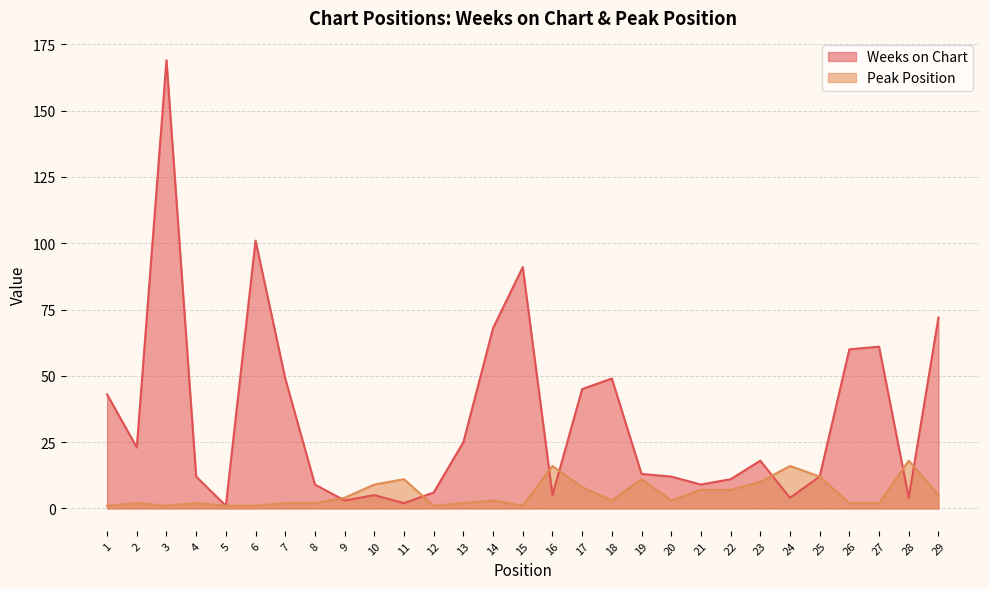

Reading right to left, list all the values displayed in this chart.

Weeks on Chart: 29=72	28=4	27=61	26=60	25=12	24=4	23=18	22=11	21=9	20=12	19=13	18=49	17=45	16=5	15=91	14=68	13=25	12=6	11=2	10=5	9=3	8=9	7=49	6=101	5=1	4=12	3=169	2=23	1=43
Peak Position: 29=5	28=18	27=2	26=2	25=12	24=16	23=10	22=7	21=7	20=3	19=11	18=3	17=8	16=16	15=1	14=3	13=2	12=1	11=11	10=9	9=4	8=2	7=2	6=1	5=1	4=2	3=1	2=2	1=1